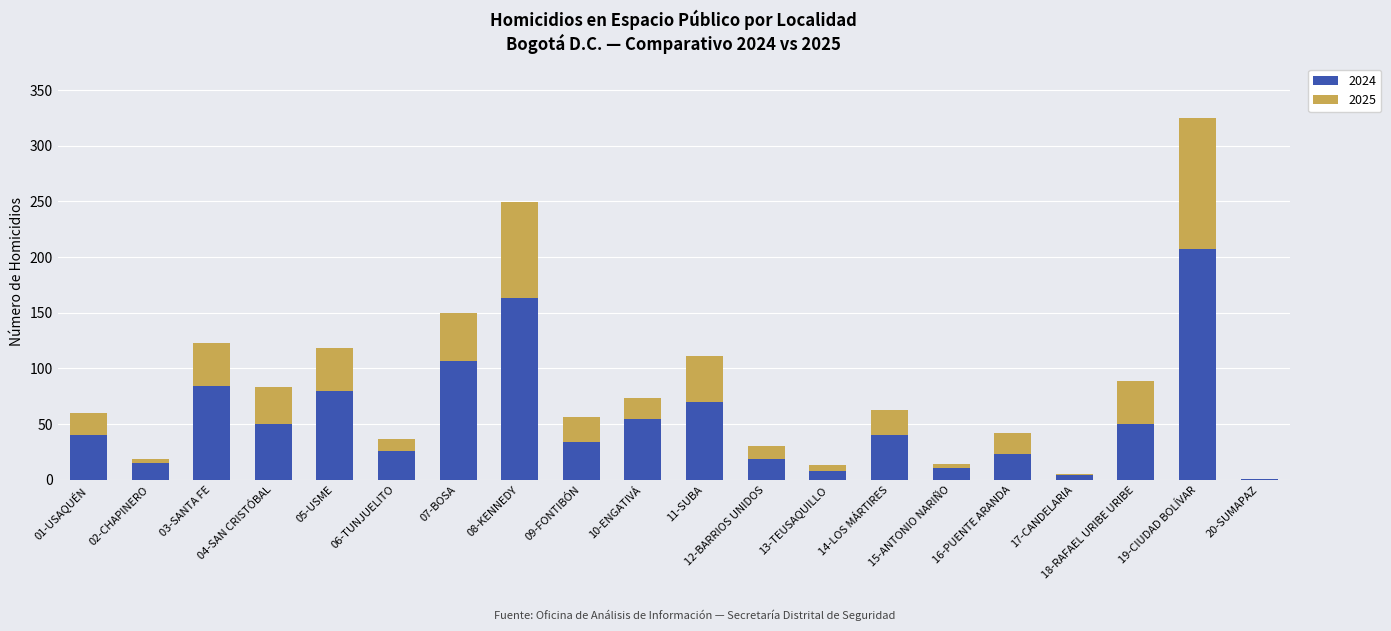

At which category is the sum across all series the highest?

19-CIUDAD BOLÍVAR